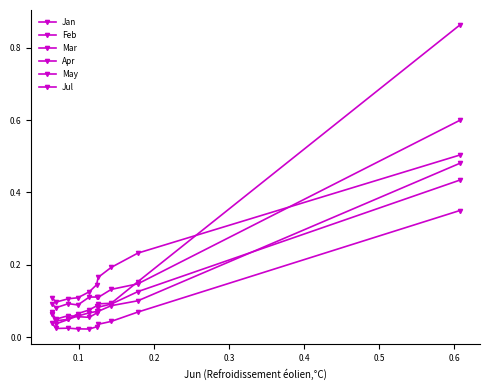

Reading left to right, list all the values displayed in this chart.

Jan: 0.1	0.1	0.1	0.1	0.1	0.1	0.1	0.1	0.1	0.6
Feb: 0.1	0.0	0.0	0.1	0.1	0.1	0.1	0.1	0.2	0.9
Mar: 0.1	0.0	0.0	0.1	0.1	0.1	0.1	0.1	0.1	0.4
Apr: 0.0	0.0	0.0	0.0	0.0	0.0	0.0	0.0	0.1	0.3
May: 0.1	0.0	0.1	0.1	0.1	0.1	0.1	0.1	0.1	0.5
Jul: 0.1	0.1	0.1	0.1	0.1	0.1	0.2	0.2	0.2	0.5